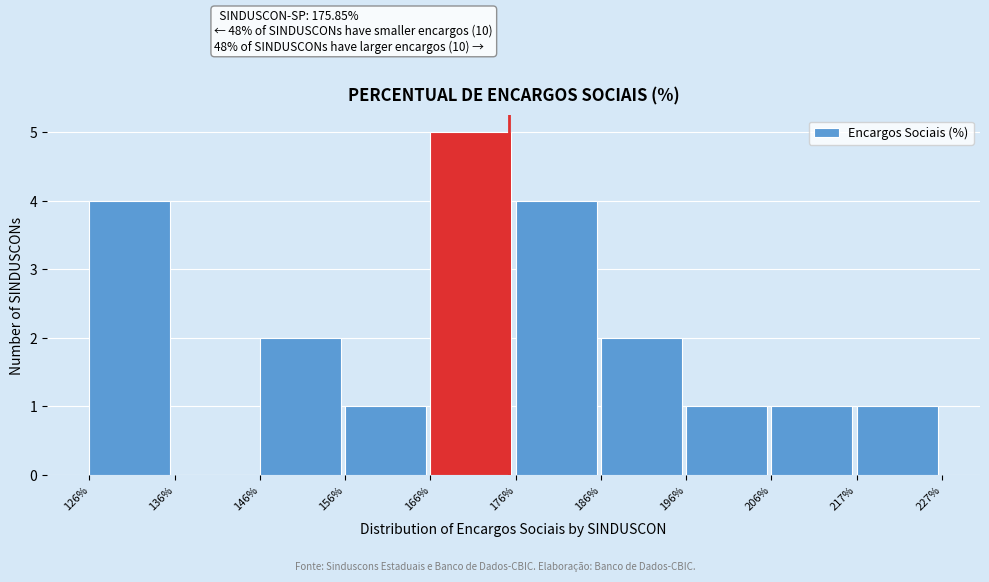

Over which range of the x-axis is the bar tallest?

166% to 176%